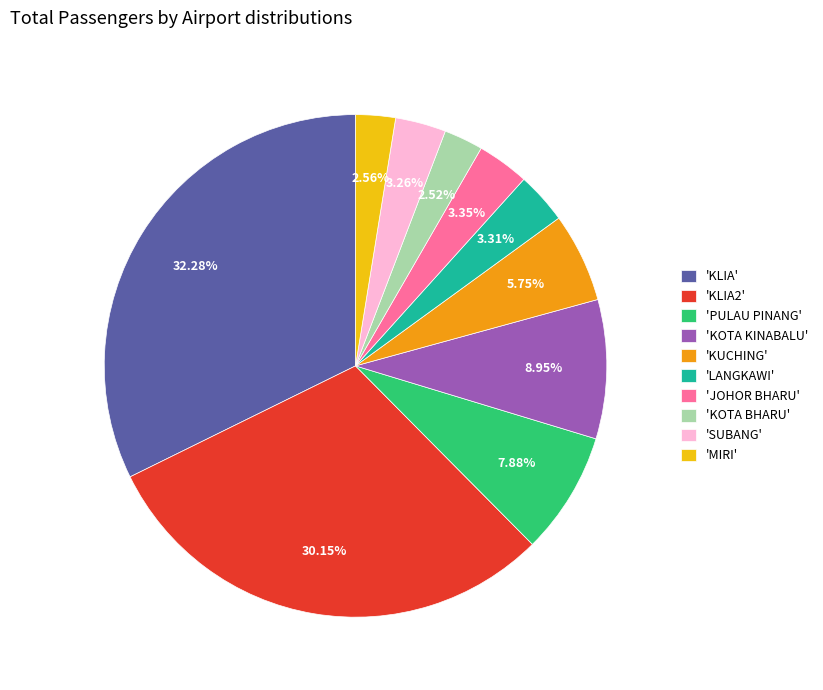

Is the sum of 'KLIA' and 'MIRI' greater than half?

No